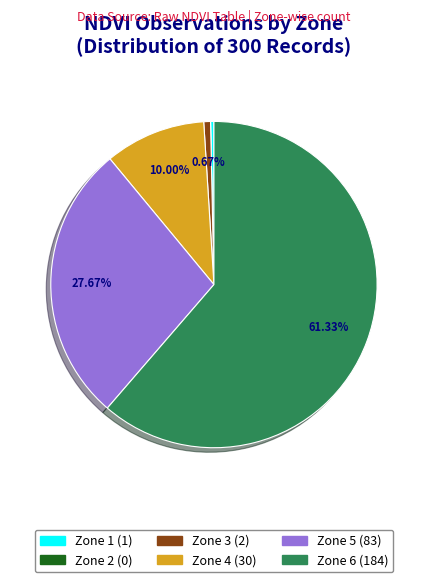

Is there any slice that represents more than half of the pie?

Yes